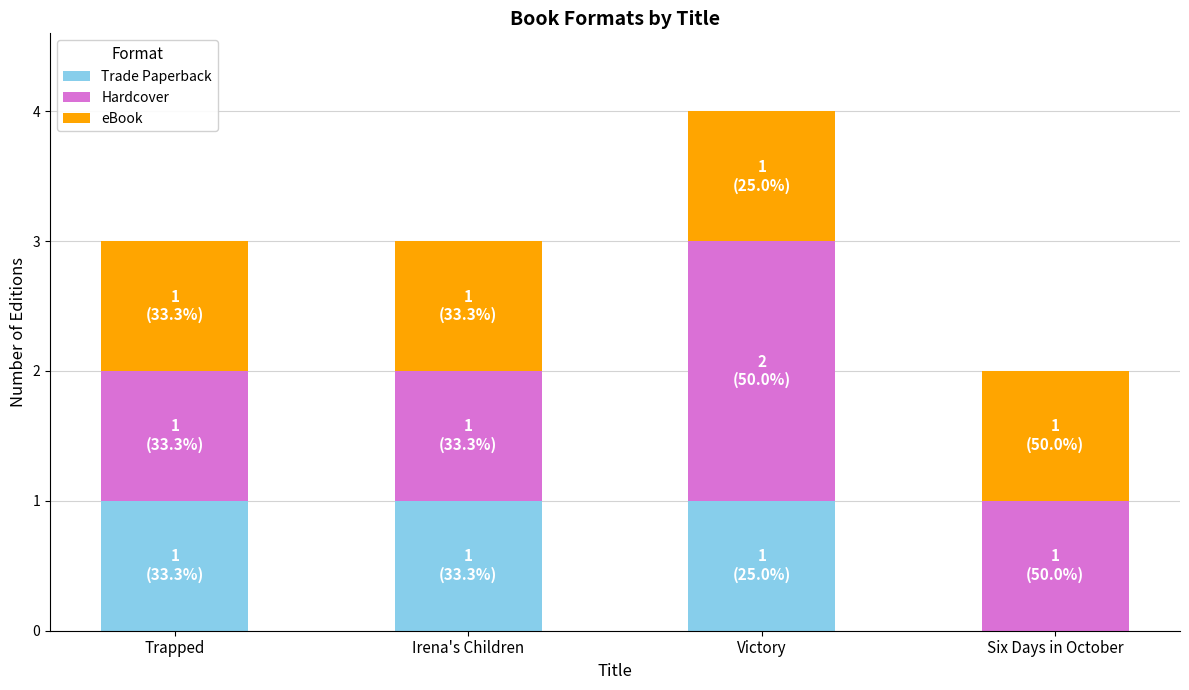

Count the number of data series in this chart.

3